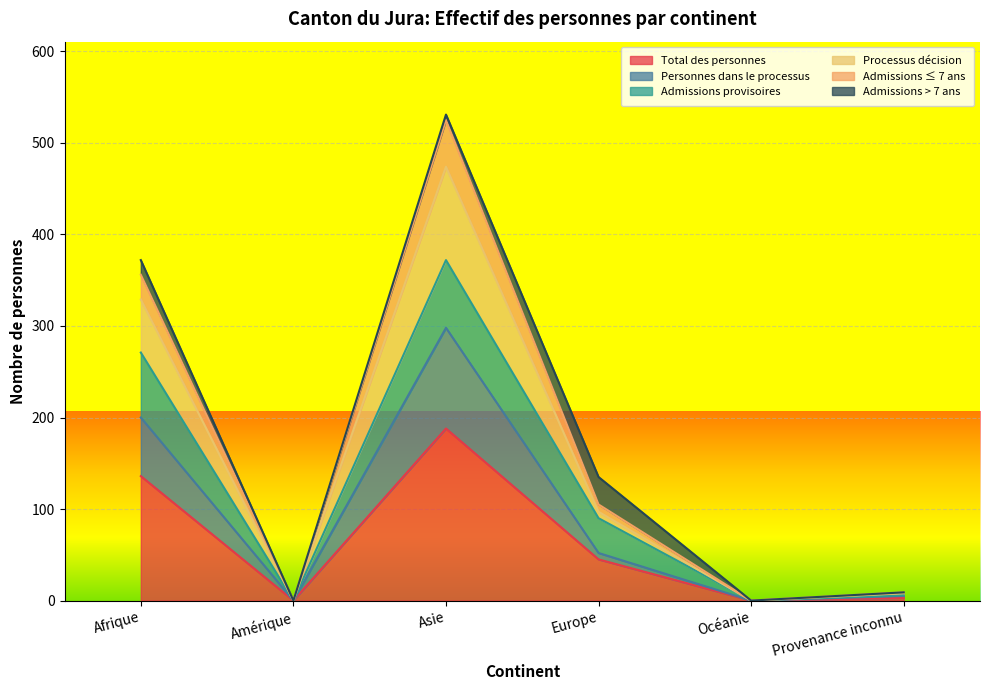

Is it true that Total des personnes equals 77 at Asie?

False